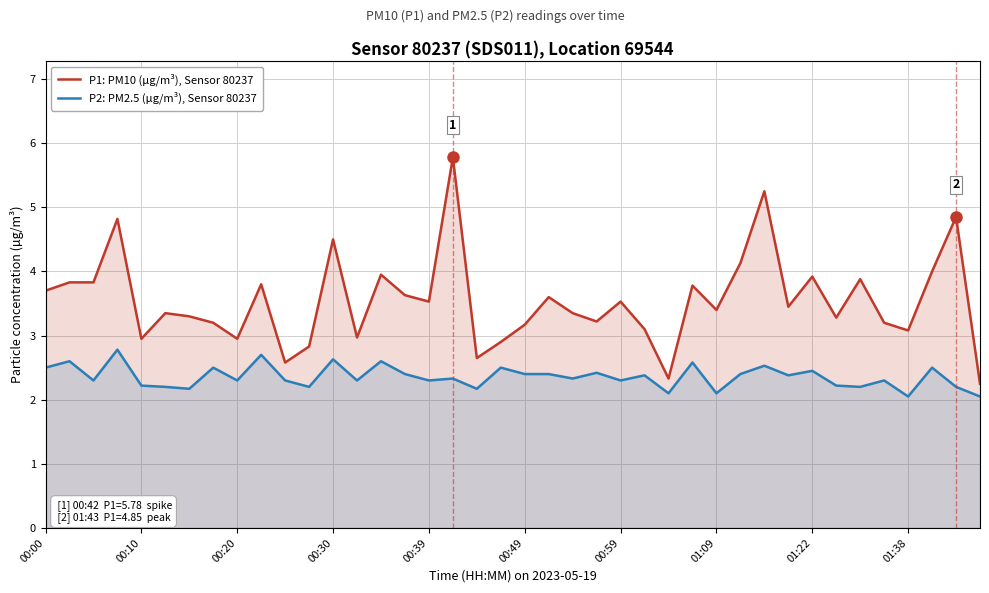

What is the difference between the maximum and second lowest values in the P1: PM10 (µg/m³), Sensor 80237 series?

3.5